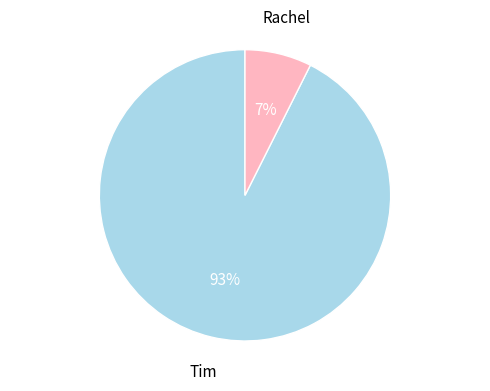

What percentage is the Rachel slice, to the nearest percent?

7%